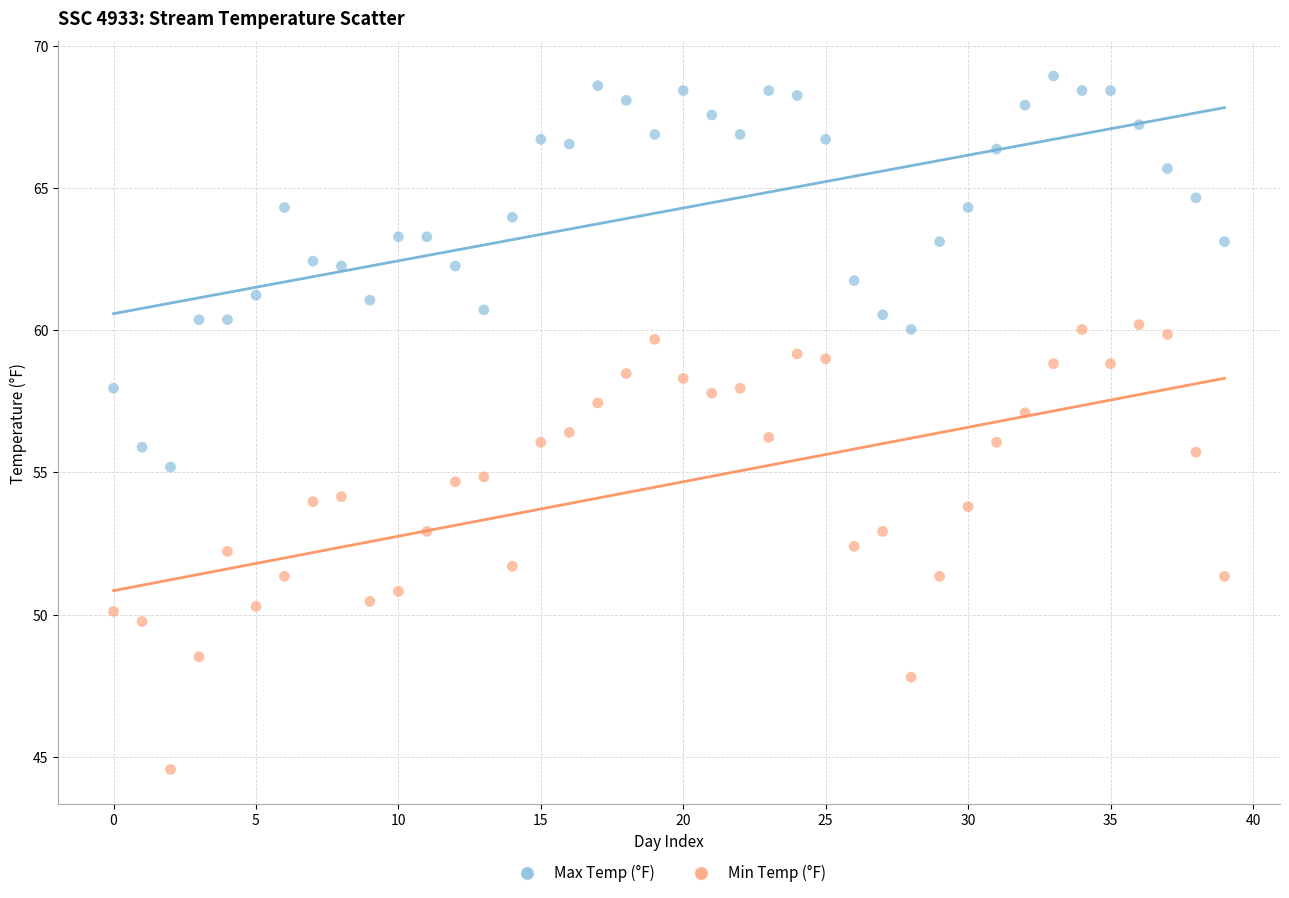

Which series contains the lowest Y value?

Min Temp (°F)